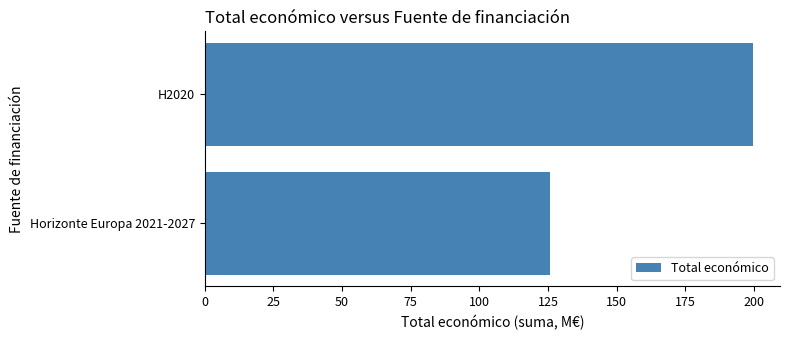

The chart shows a value of 52.1 at Horizonte Europa 2021-2027. True or false?

False